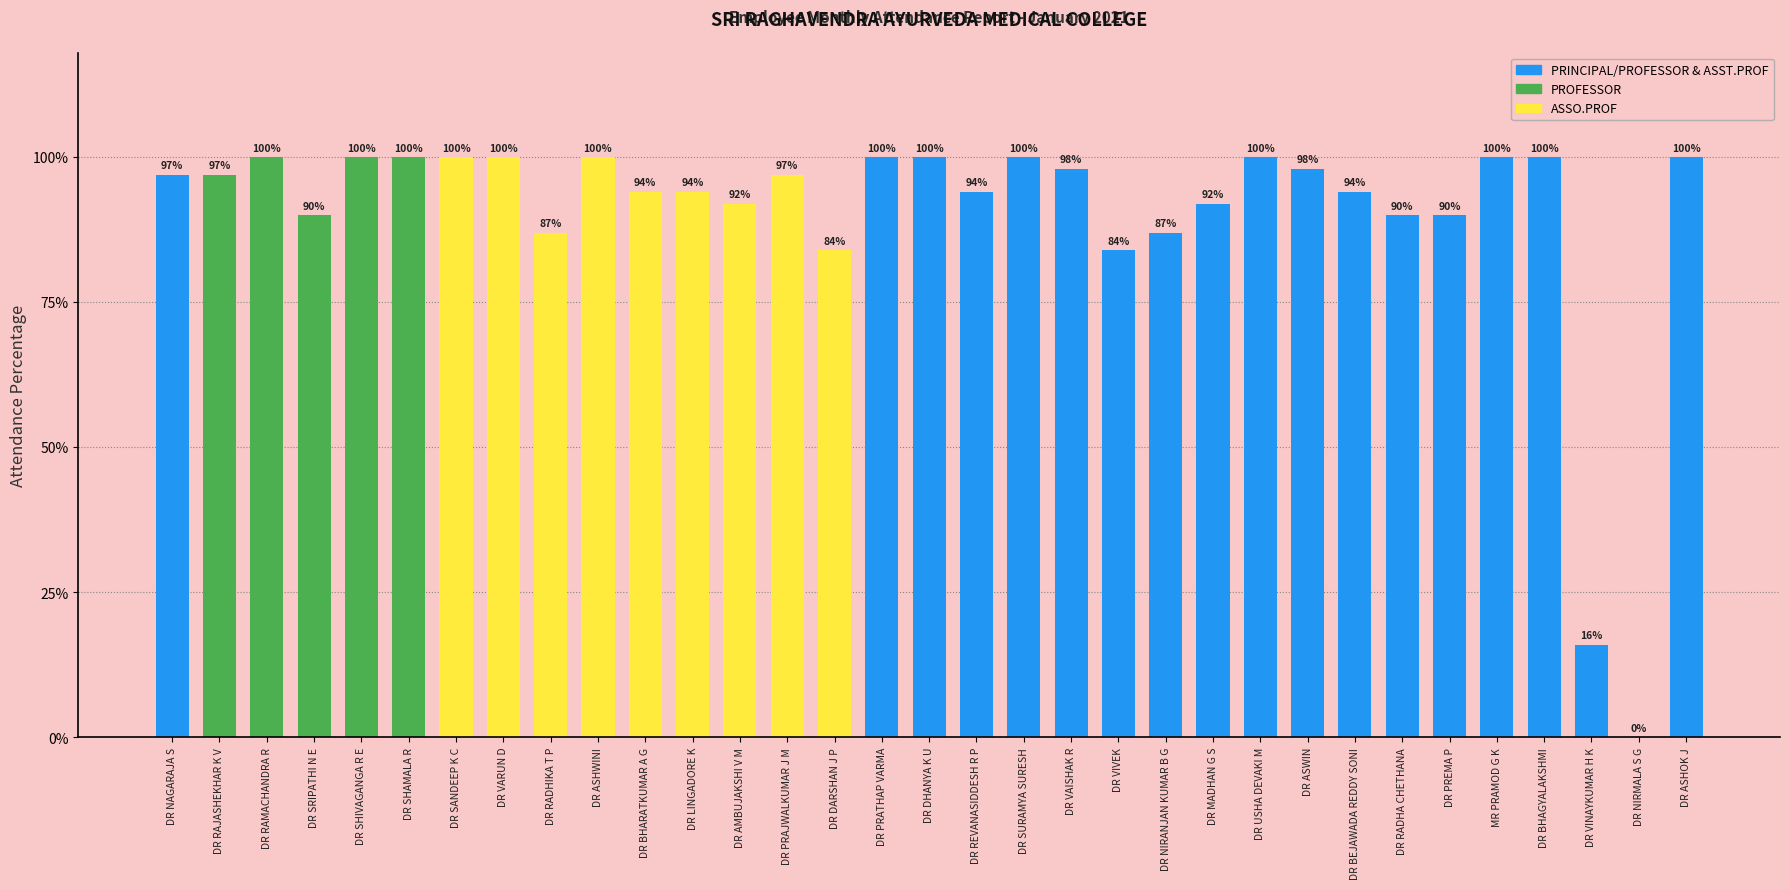

Read the value at DR VIVEK.

0.8